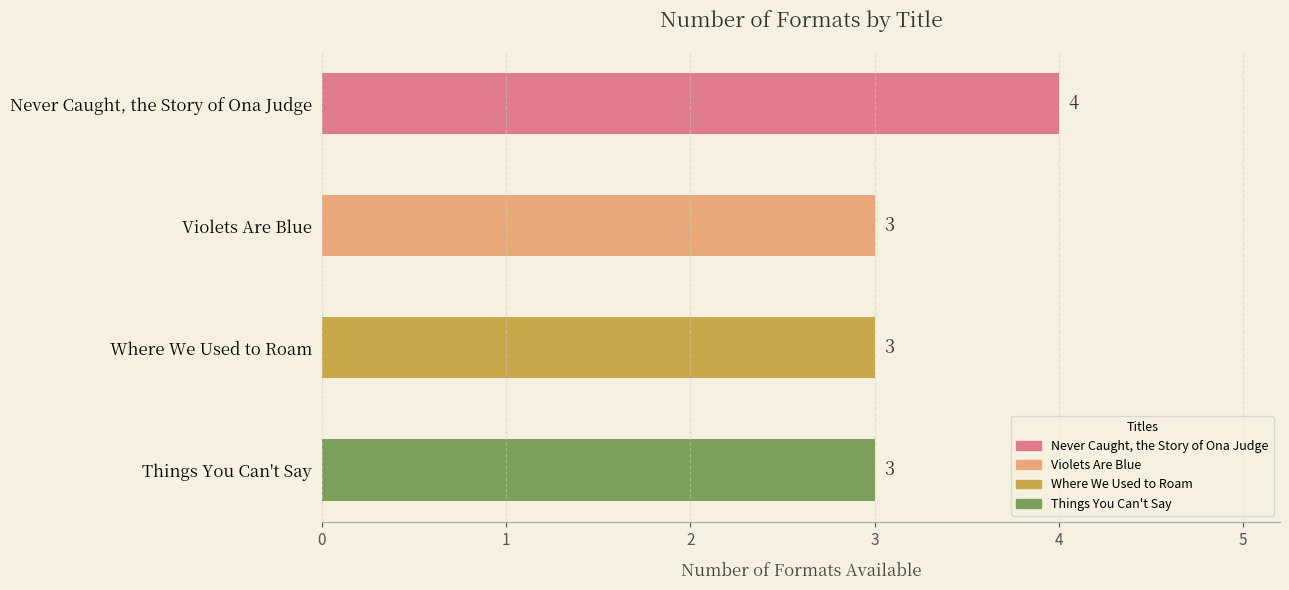

Reading top to bottom, extract all data points from this chart.

Never Caught, the Story of Ona Judge=4	Violets Are Blue=3	Where We Used to Roam=3	Things You Can't Say=3